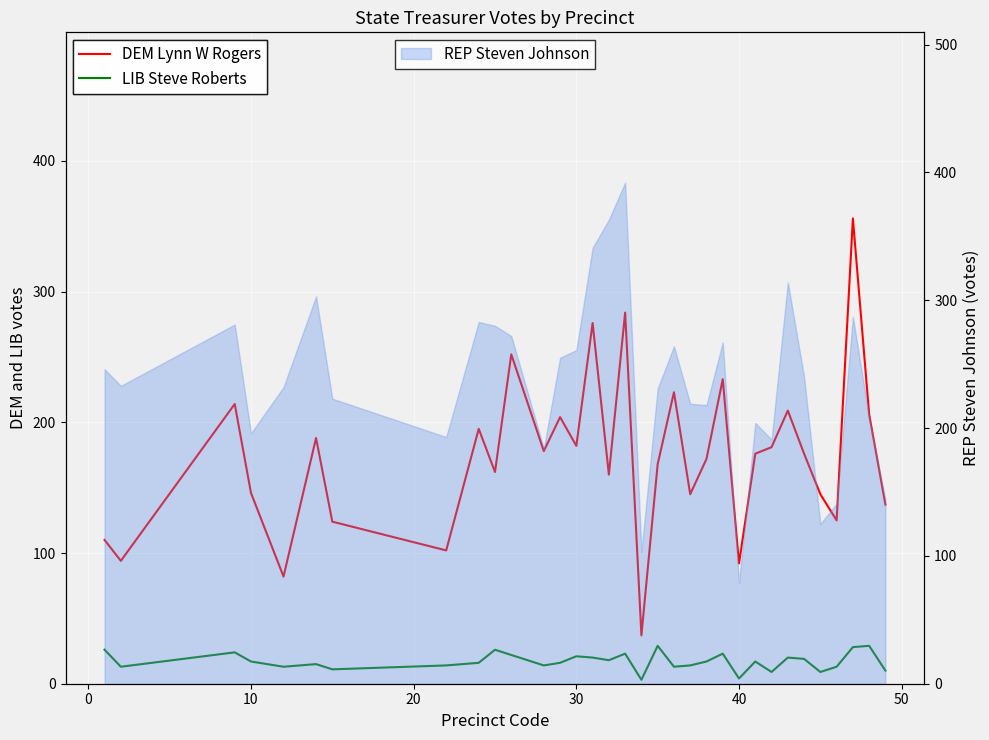

How many values in the LIB Steve Roberts series exceed 17?

14